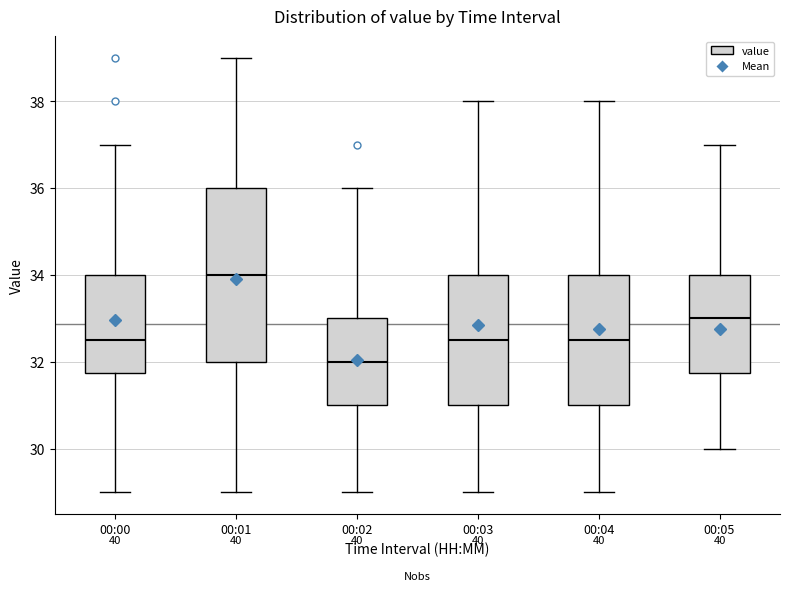

Where is the upper edge of the box for 00:05 on the y-axis? The values are not printed on the chart, so give them approximately, as read against the axis.

34.0